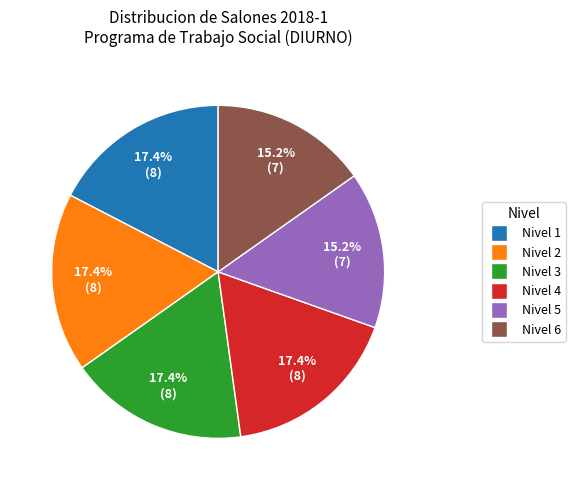

Combined, what portion of the pie is Nivel 6 and Nivel 2?

32.6%